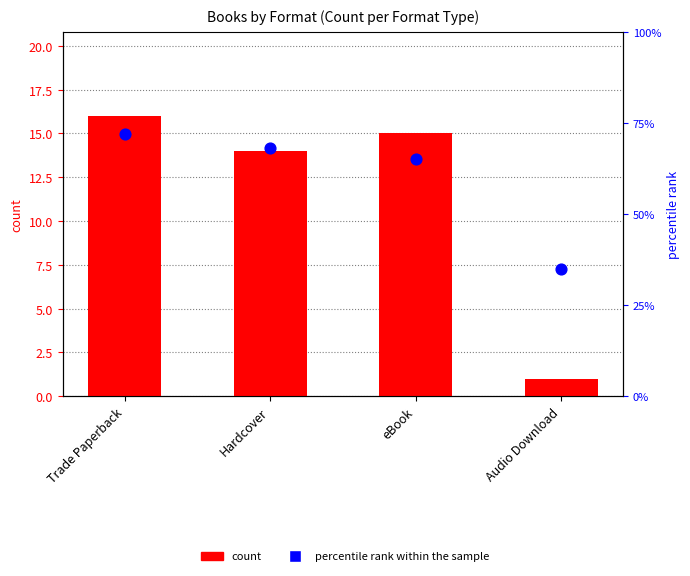

At how many categories does at least one series exceed 13?

4